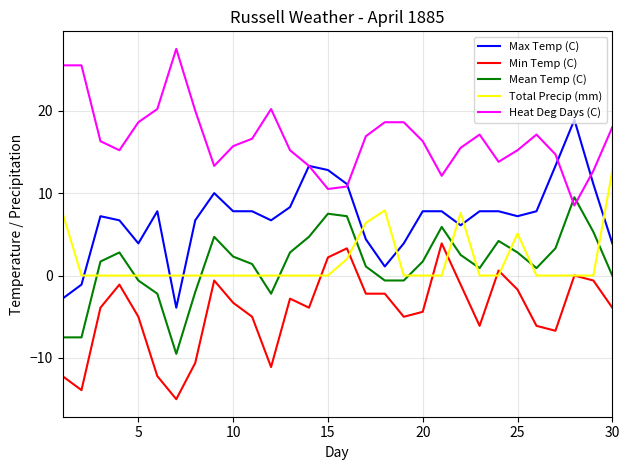

Which series has the widest spread of values?

Max Temp (C)